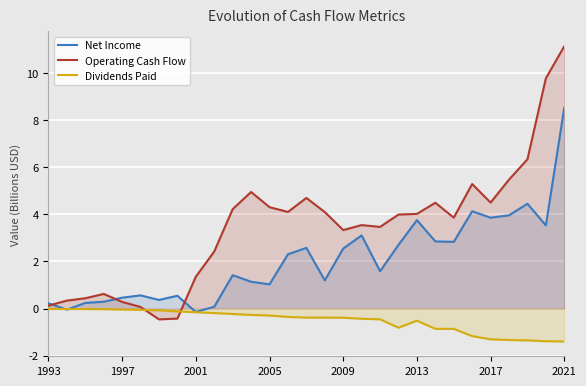

At how many categories does at least one series exceed 3?

19